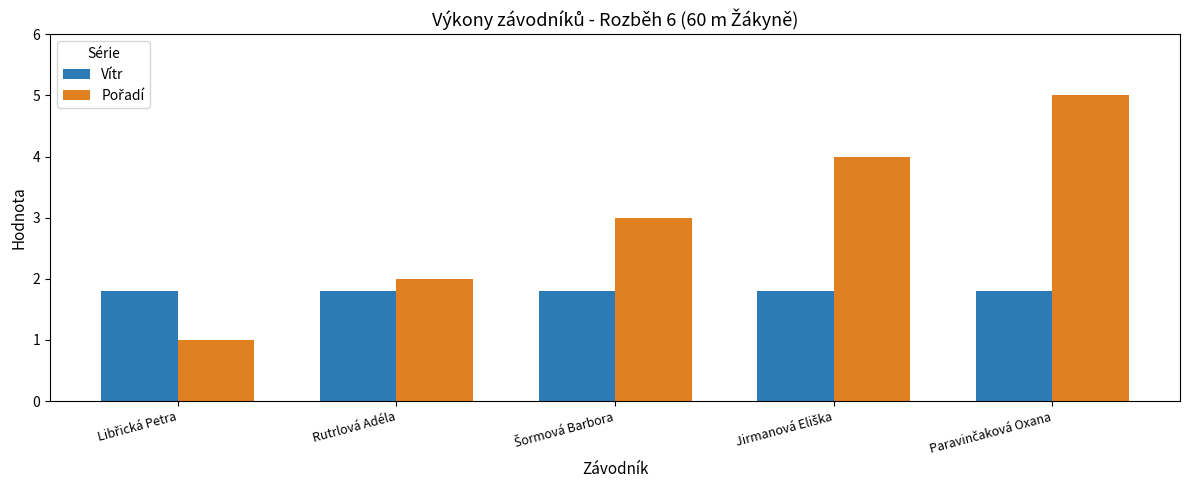

Count the number of categories in the chart.

5